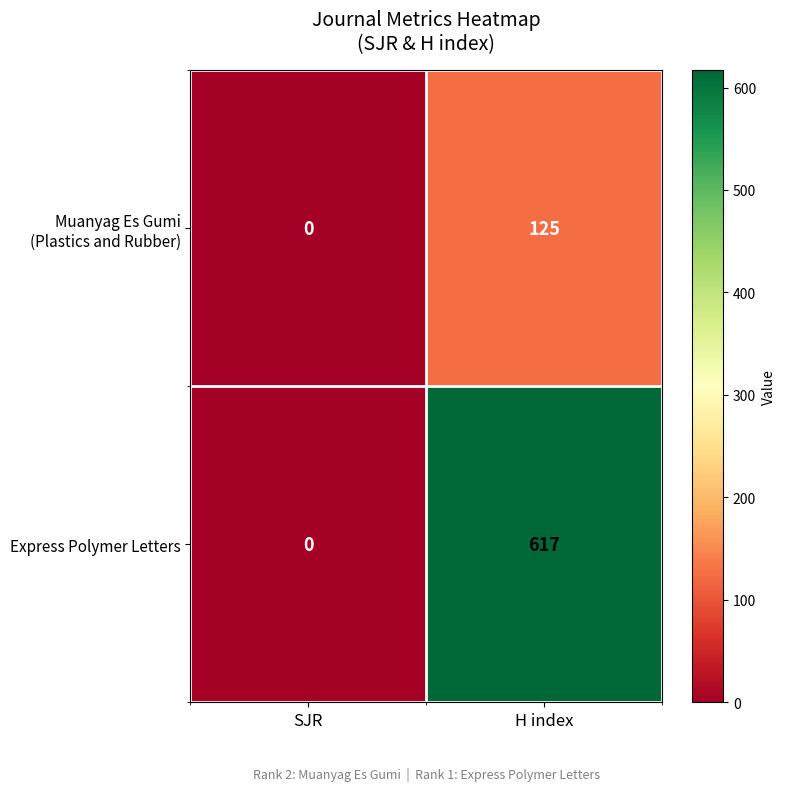

What is the spread (max minus min) of values at H index?

492